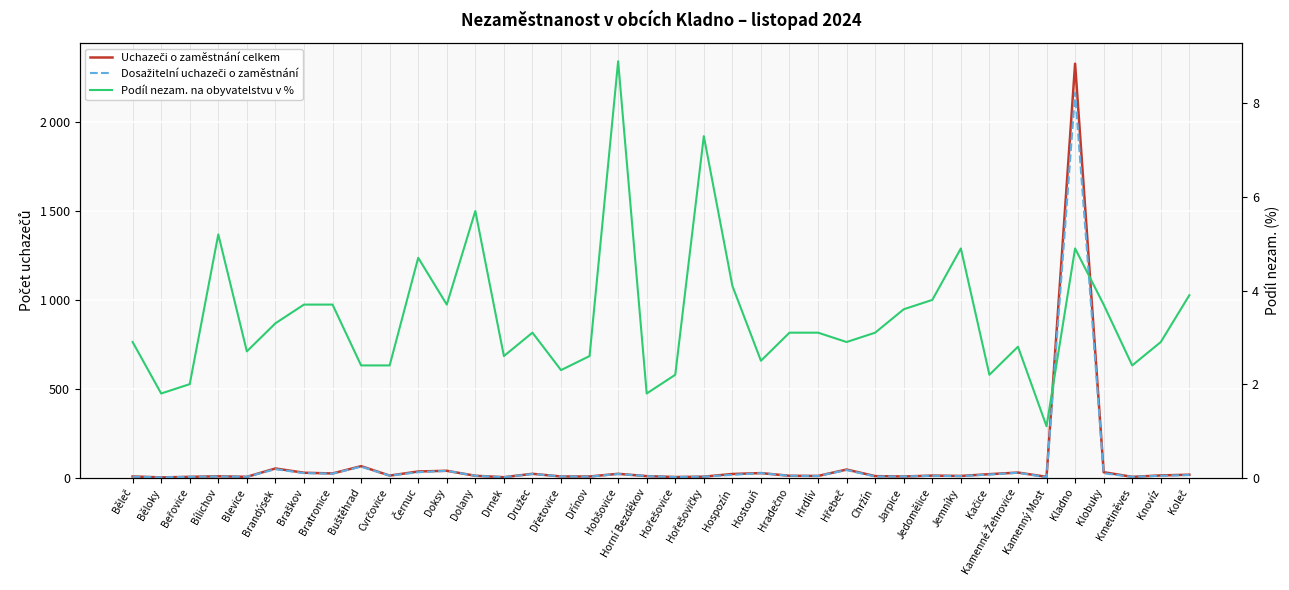

What is the difference between the maximum and minimum values in the Podíl nezam. na obyvatelstvu v % series?

7.8